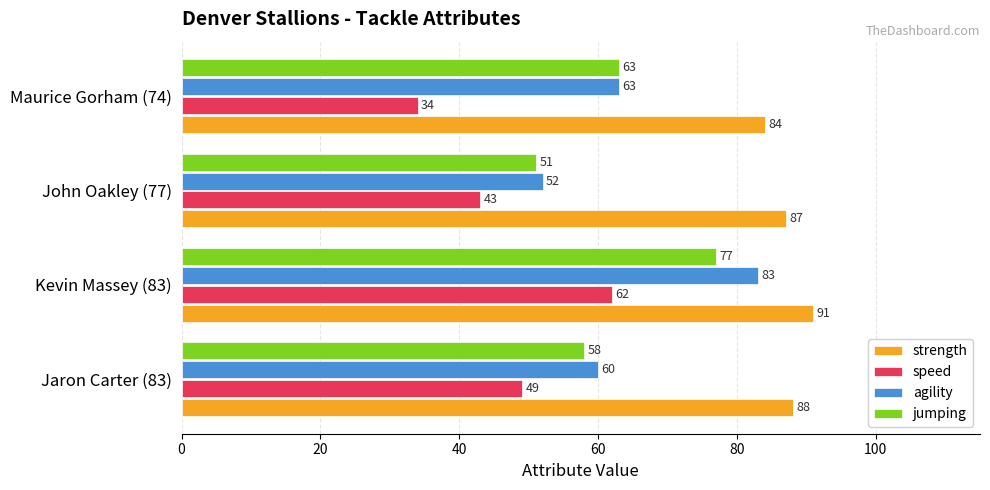

How many data points does each series have?

4